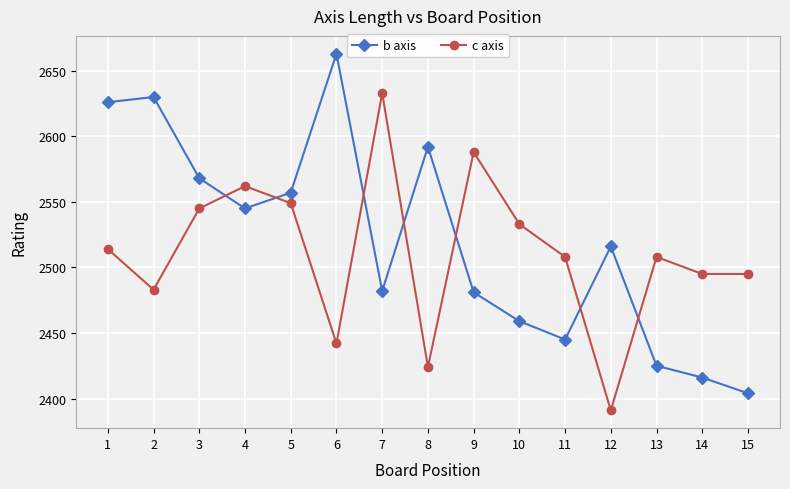

What value does the c axis series have at 14?

2495